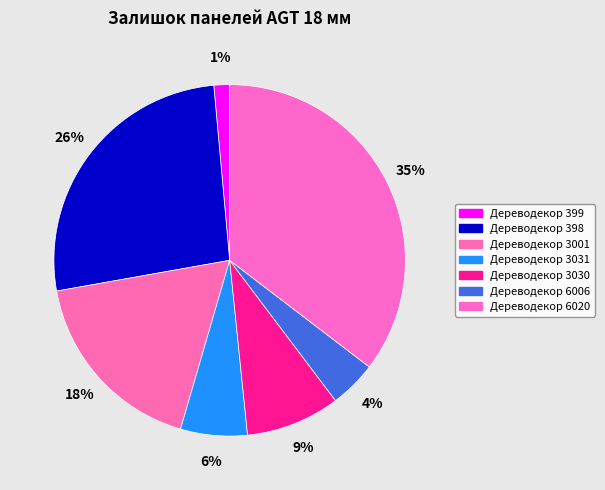

Count the number of slices in the pie.

7